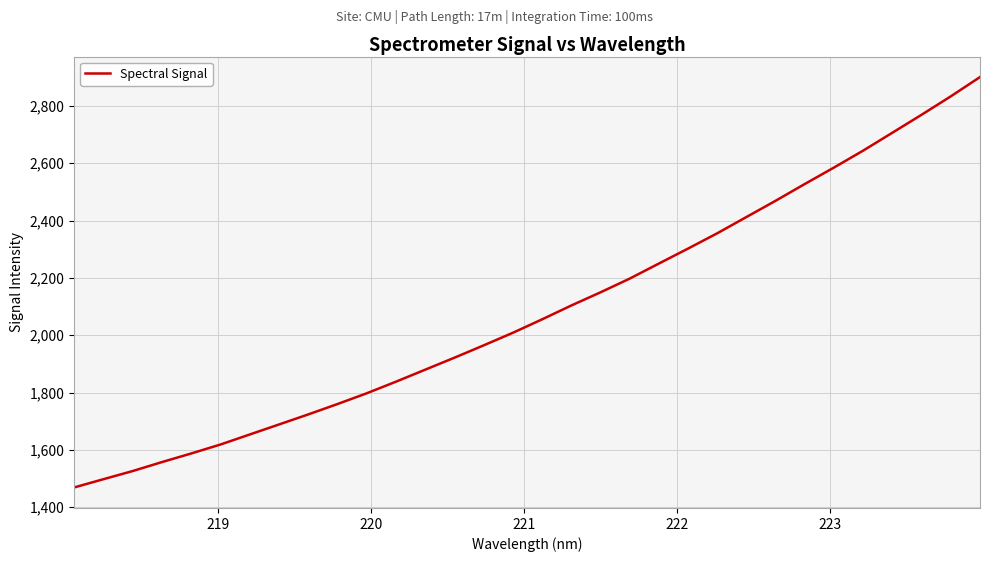

What is the sum of all values?

66750.8